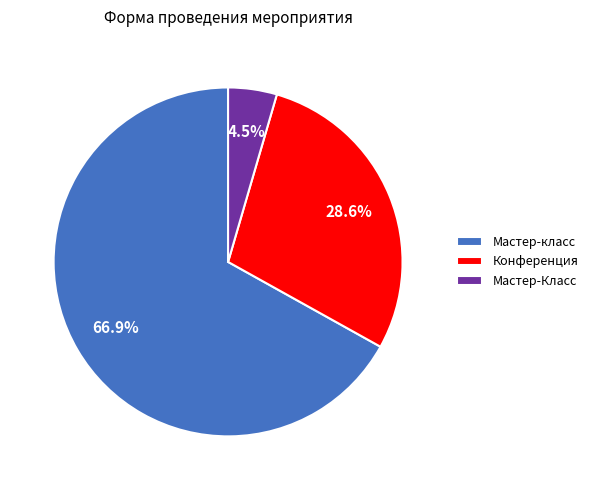

How many slices are in this pie chart?

3